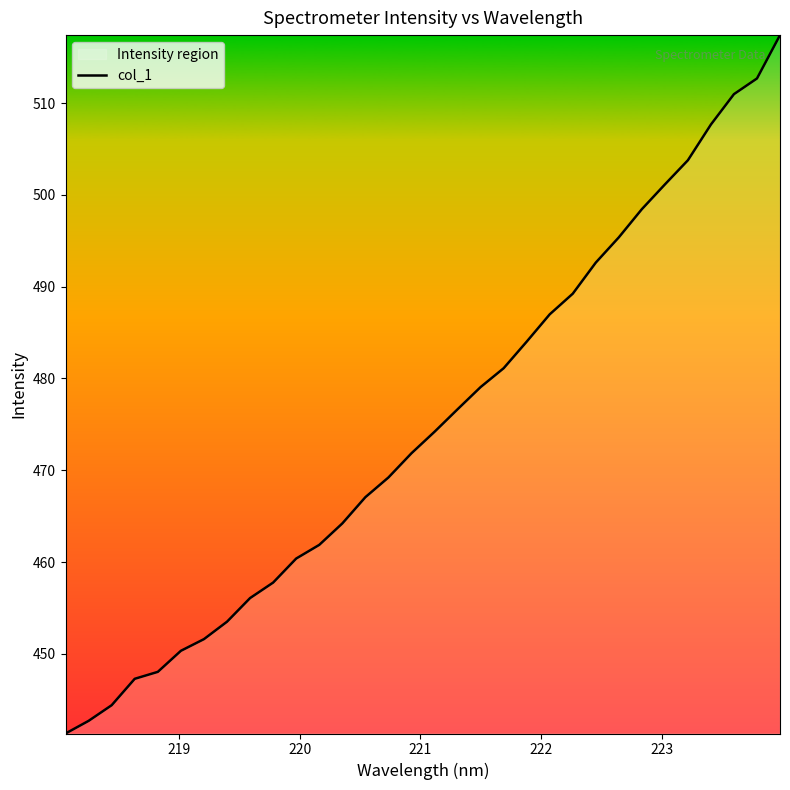

What is the smallest value displayed?

441.3